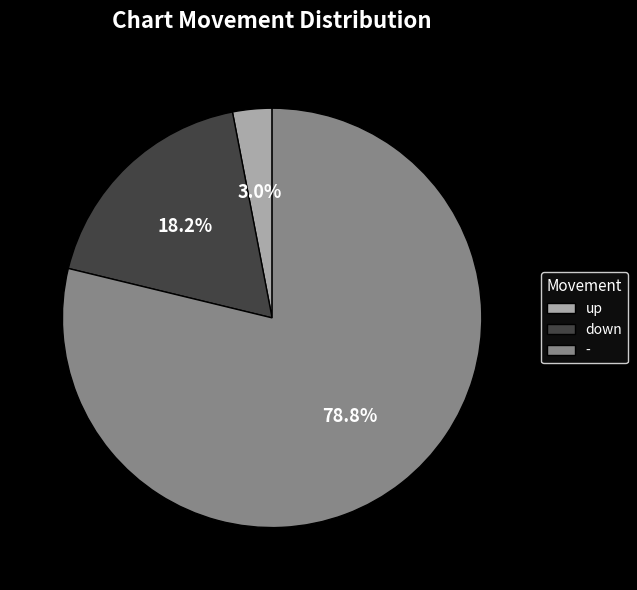

Which category has the smallest portion of the pie?

up